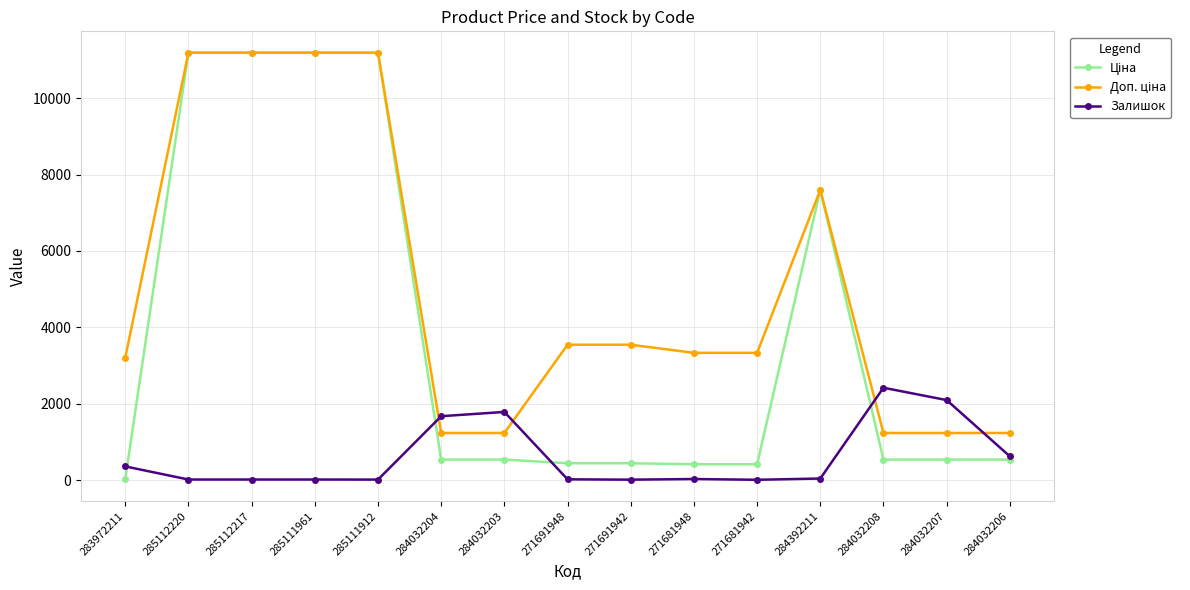

What is the maximum value for Залишок?

2419.0